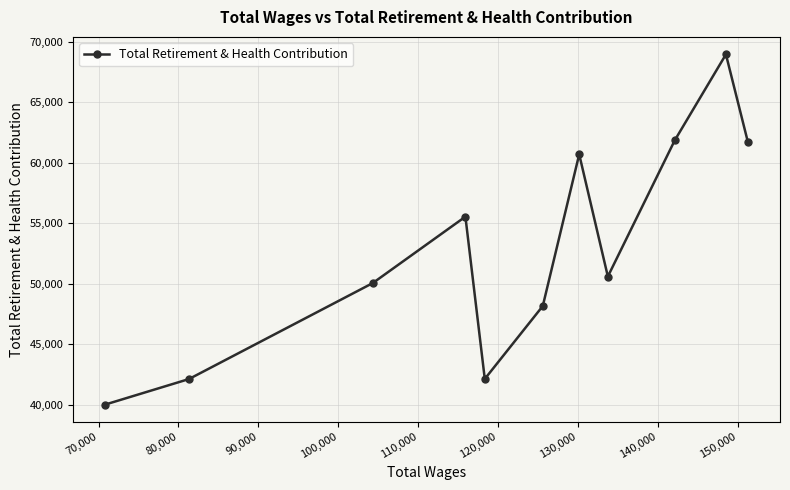

What is the value of the 4th point from the left?

55534